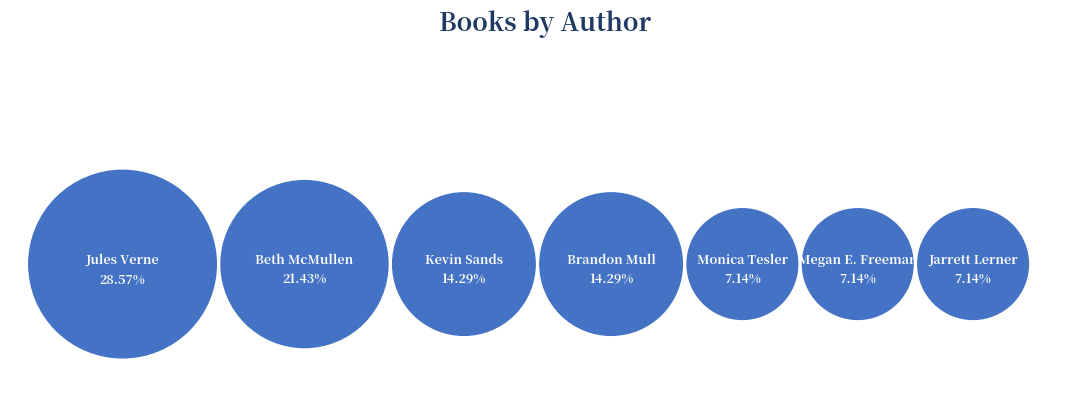

Combined, do Brandon Mull (43344647) and Jarrett Lerner (566627051) account for over 50%?

No